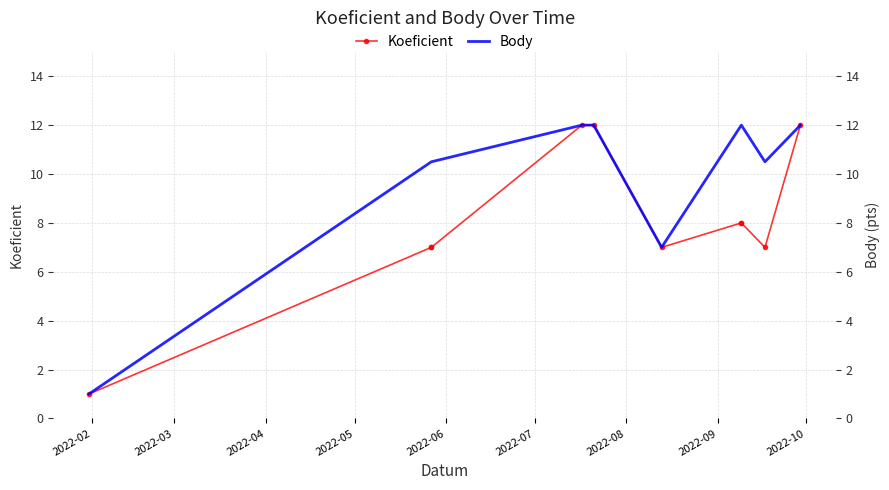

What is the label of the 1st point from the left?

2022-02